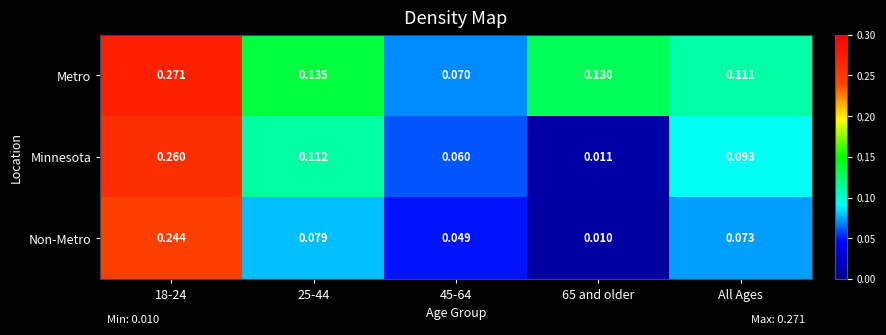

Which series has the largest range (max minus min)?

Minnesota